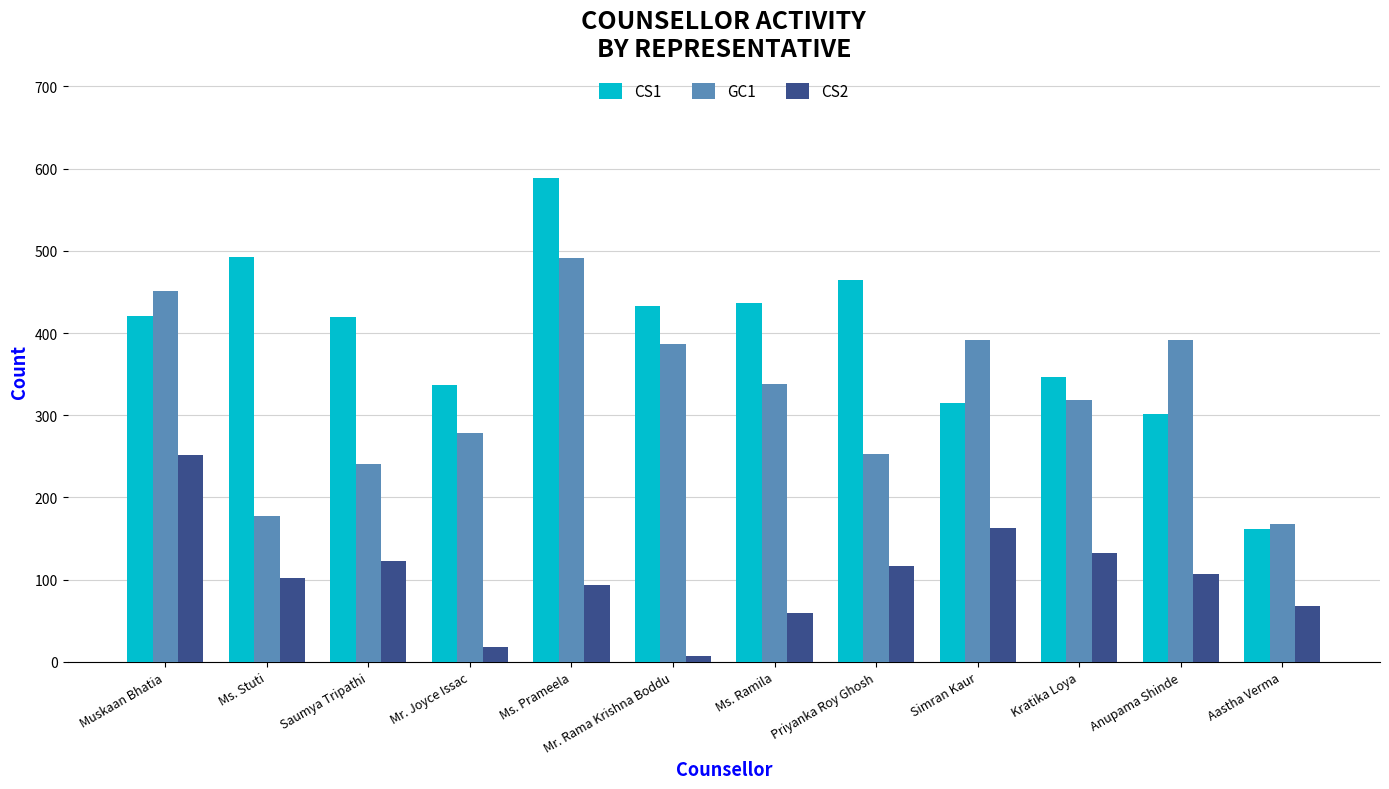

What is the value of the CS2 bar at the 8th from the left?

117